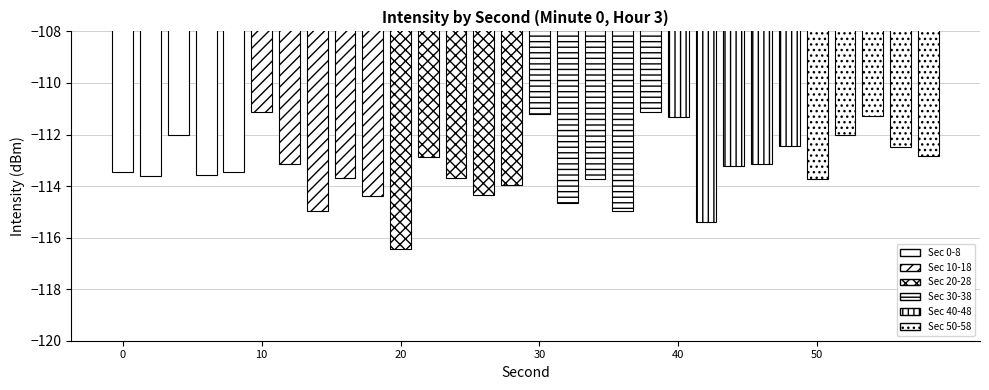

What is the value of the 13th bar from the left?

-113.7